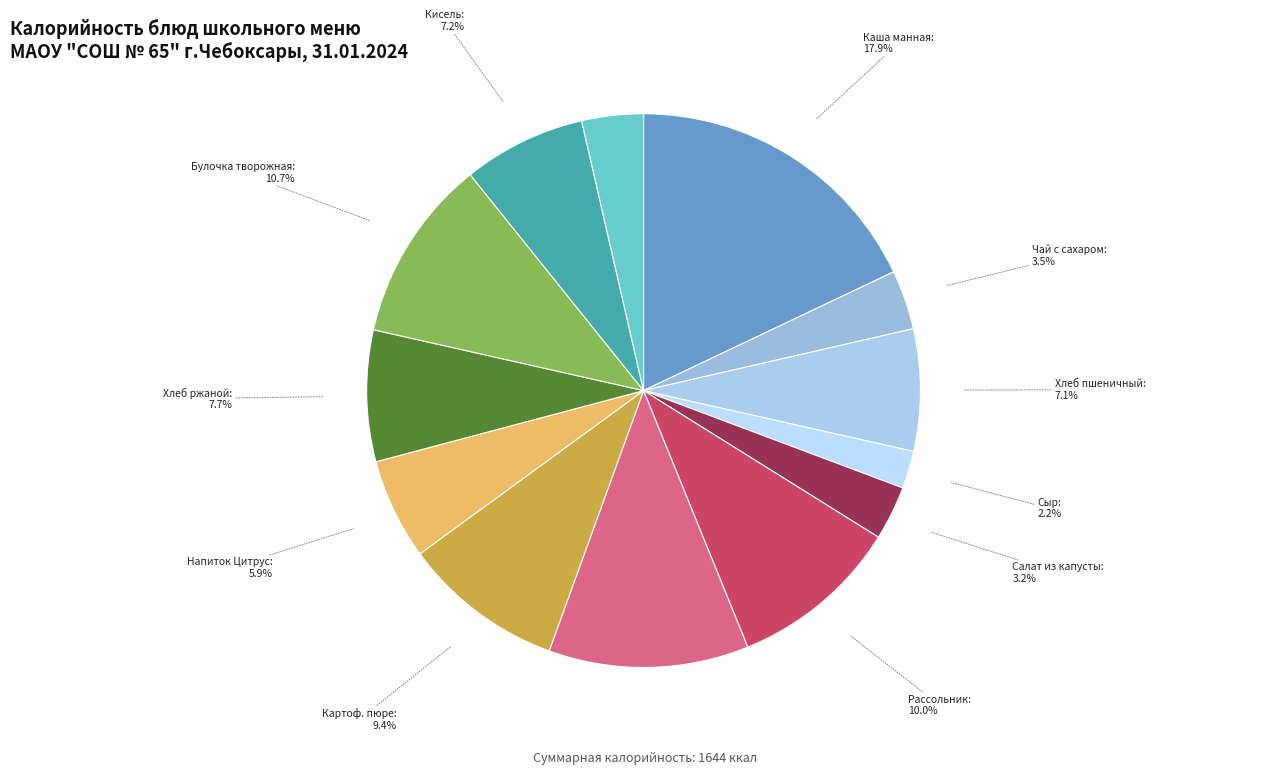

How many segments does this pie chart have?

13